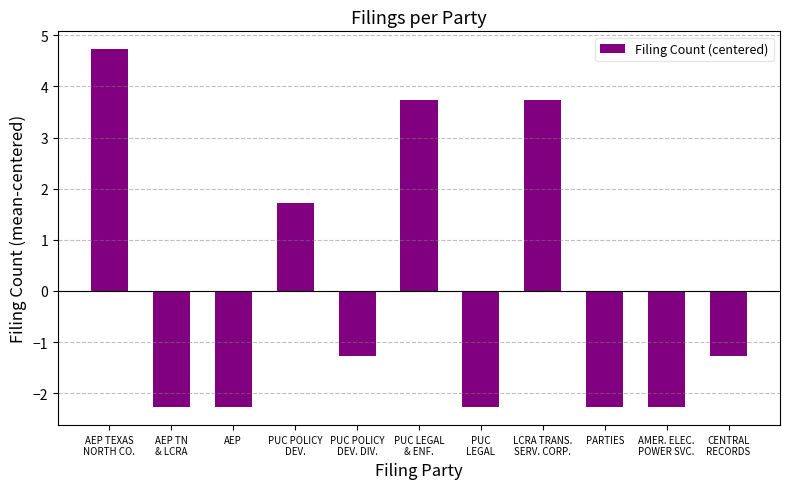

How many categories are shown in the chart?

11